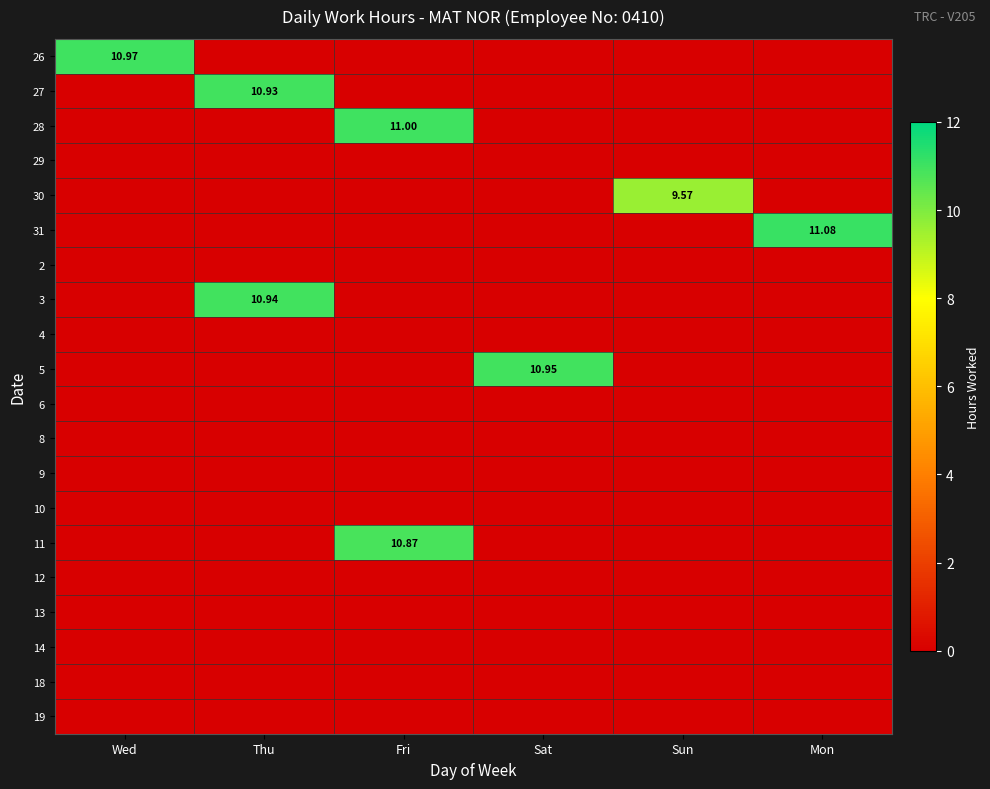

Between Mon and Wed, which is larger?

Wed